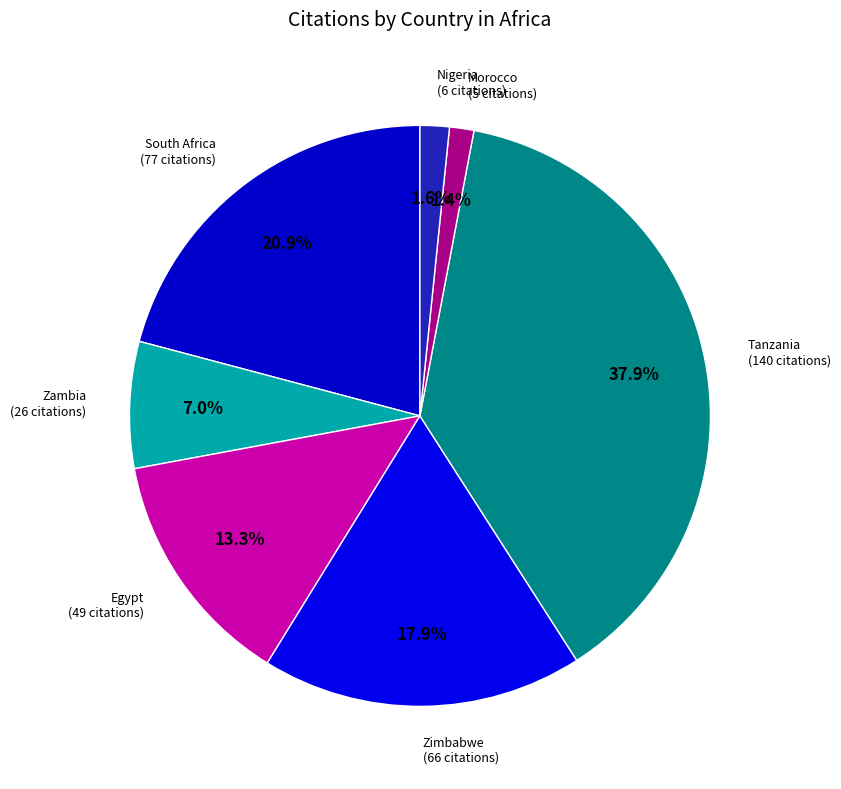

What is the smallest slice in the pie chart?

Morocco